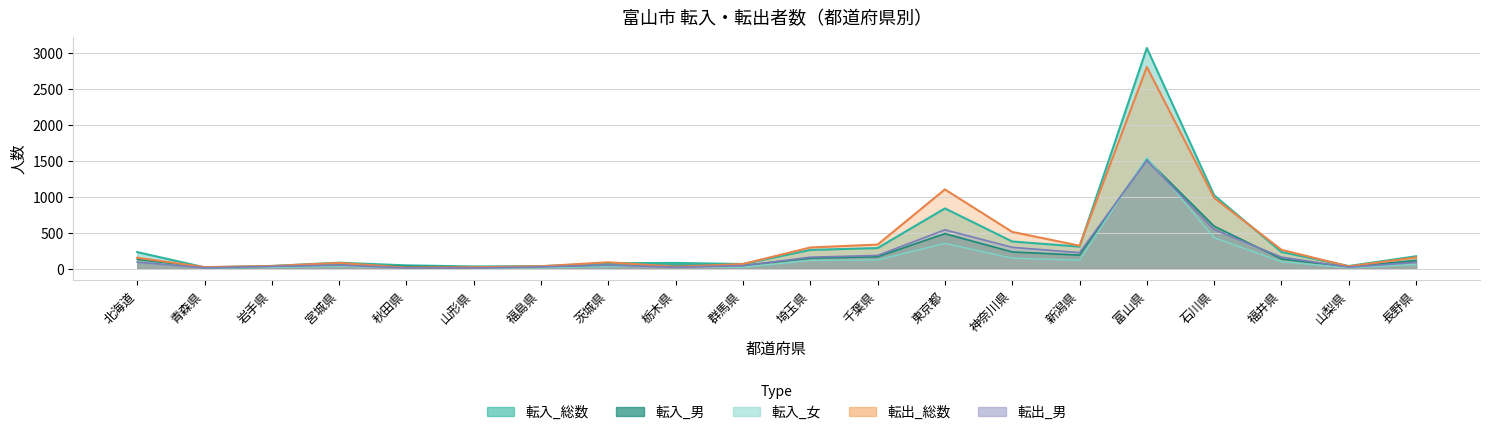

Reading left to right, what are all the values shown in this chart?

転入_総数: 230	18	37	82	45	30	33	75	79	64	260	286	837	377	306	3067	1020	231	36	172
転入_男: 132	10	21	49	32	20	22	45	48	44	146	165	486	232	188	1521	590	135	25	114
転入_女: 98	8	16	33	13	10	11	30	31	20	114	121	351	145	118	1546	430	96	11	58
転出_総数: 151	21	36	79	15	19	33	88	26	64	294	334	1101	510	319	2803	983	262	31	155
転出_男: 90	11	30	48	10	8	24	48	19	41	159	183	540	296	222	1502	543	160	20	88